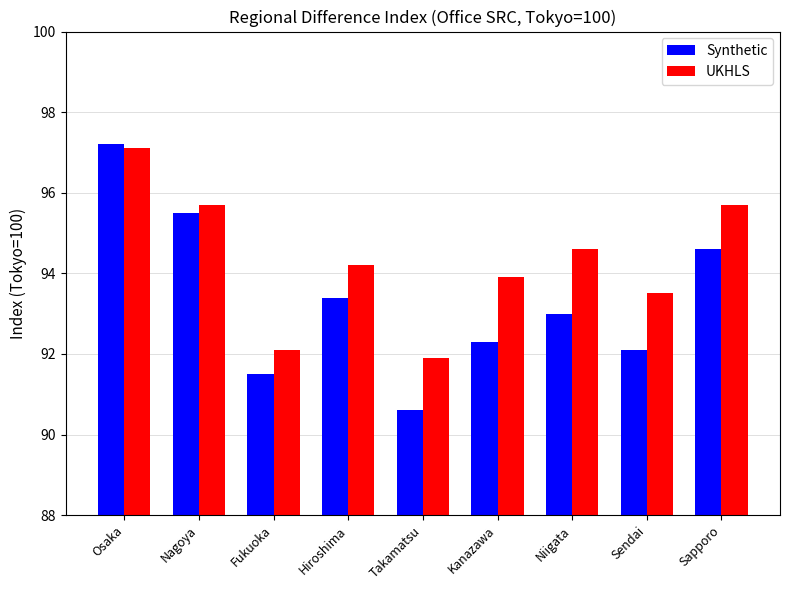

Reading left to right, transcribe all the data shown in this chart.

Synthetic: Osaka=97.2	Nagoya=95.5	Fukuoka=91.5	Hiroshima=93.4	Takamatsu=90.6	Kanazawa=92.3	Niigata=93.0	Sendai=92.1	Sapporo=94.6
UKHLS: Osaka=97.1	Nagoya=95.7	Fukuoka=92.1	Hiroshima=94.2	Takamatsu=91.9	Kanazawa=93.9	Niigata=94.6	Sendai=93.5	Sapporo=95.7